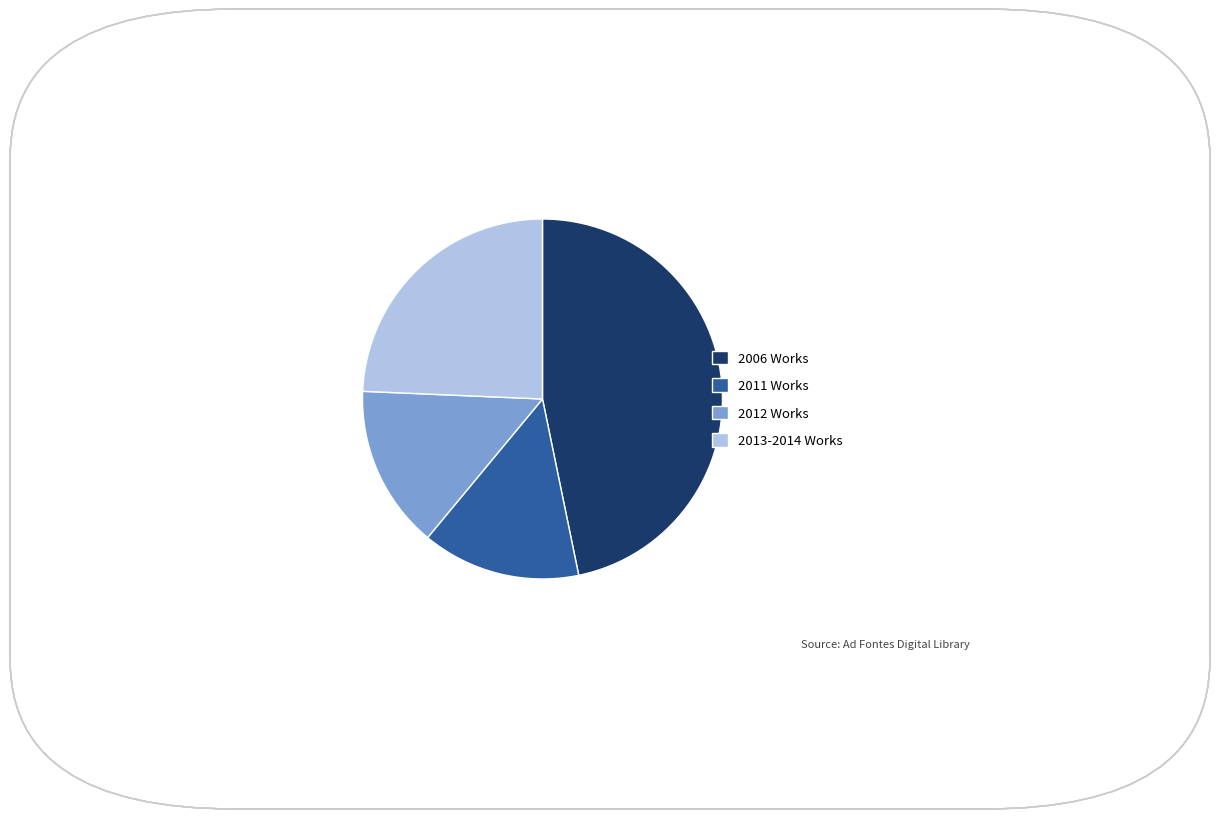

Which has a higher value, 2013-2014 Works or 2006 Works?

2006 Works